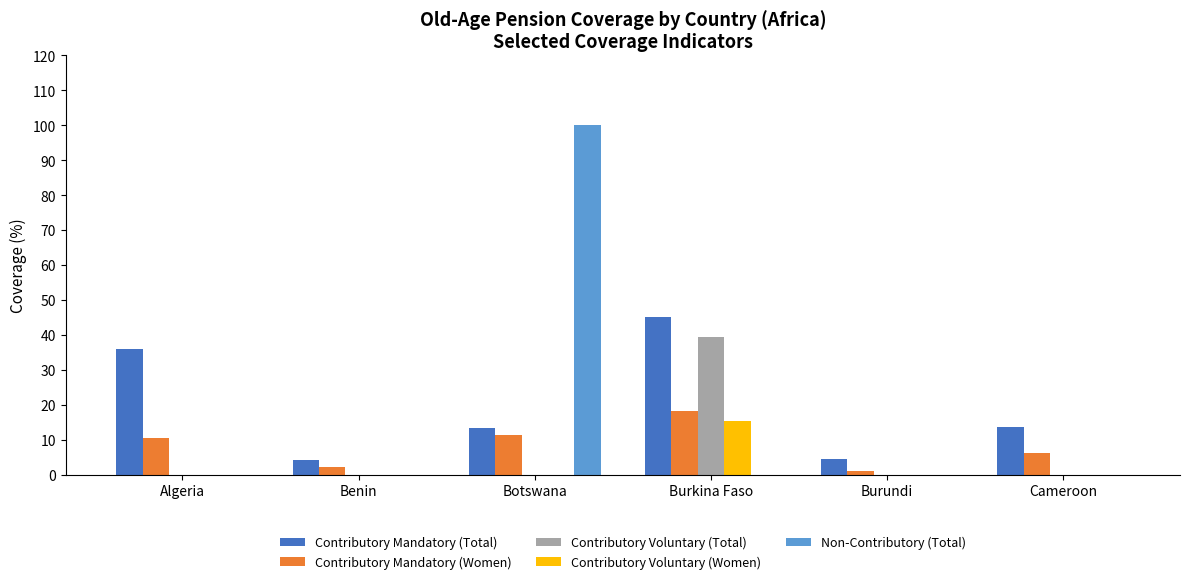

Are the bars horizontal?

No